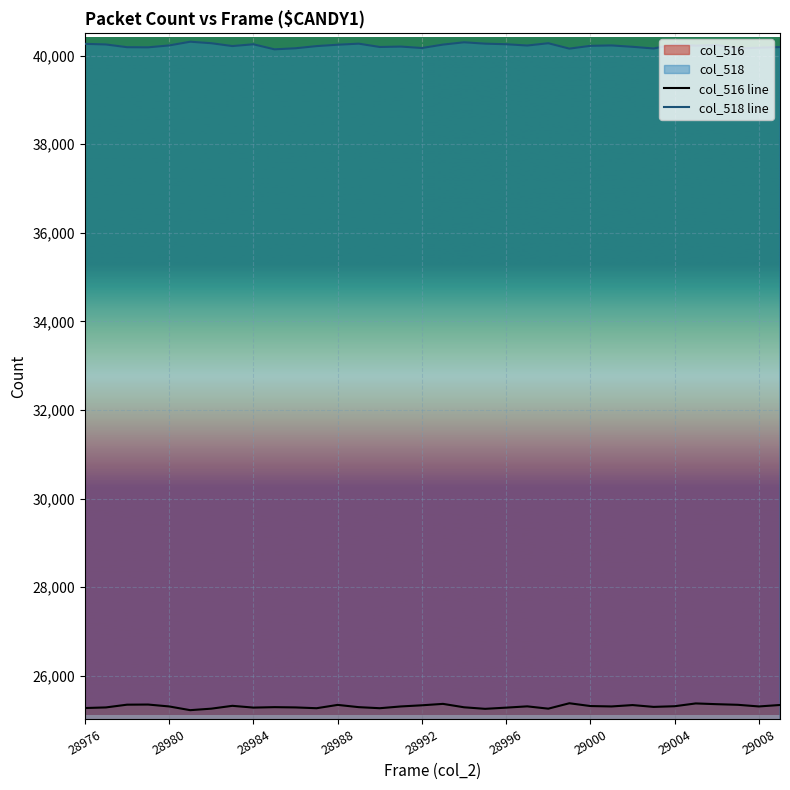

What is the greatest value displayed?

40312